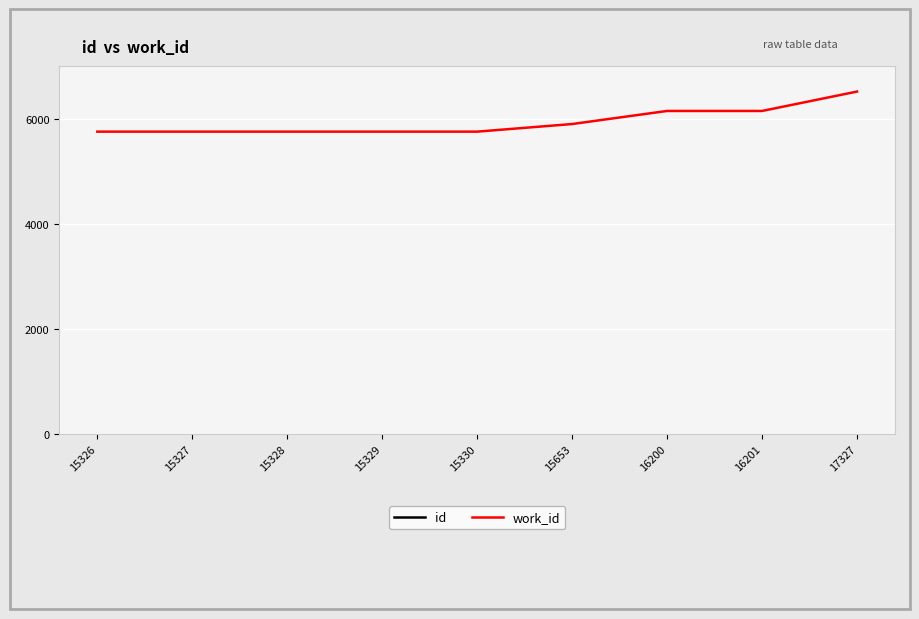

Between 15329 and 15653, which is larger?

15653